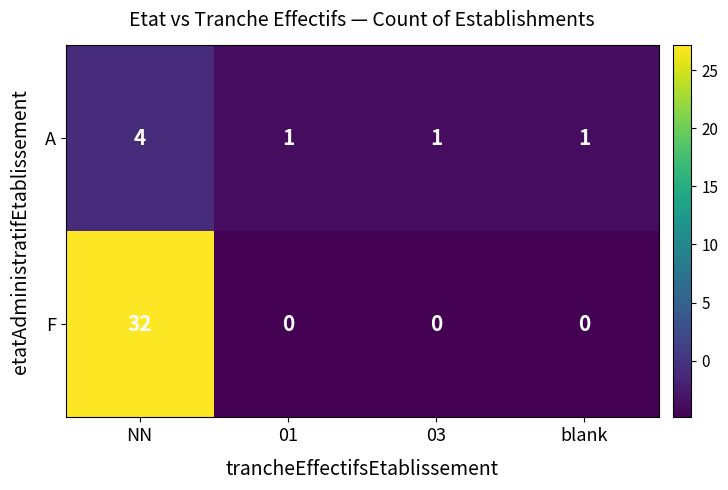

Reading left to right, what are all the values shown in this chart?

A: 4	1	1	1
F: 32	0	0	0